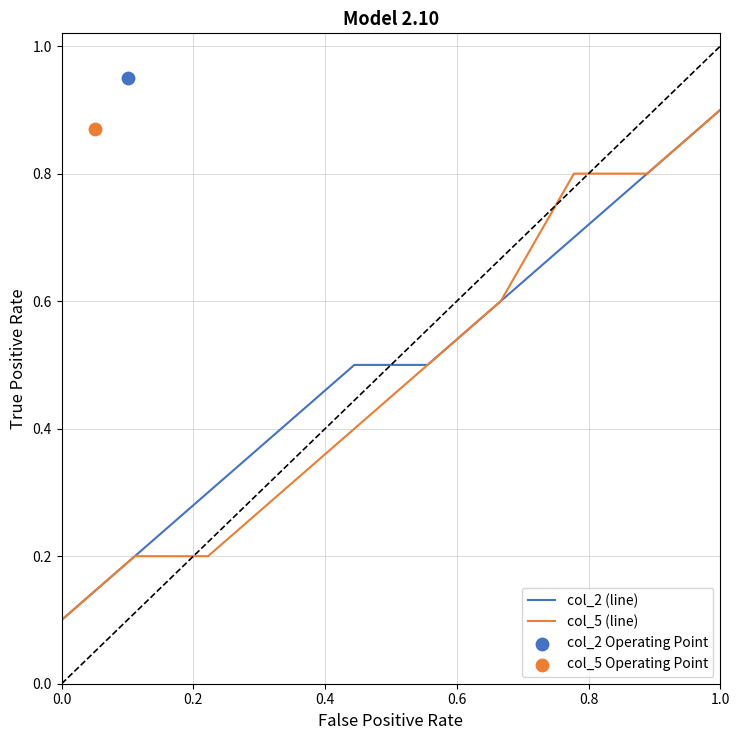

Which series has the largest total across all categories?

col_2 (line)